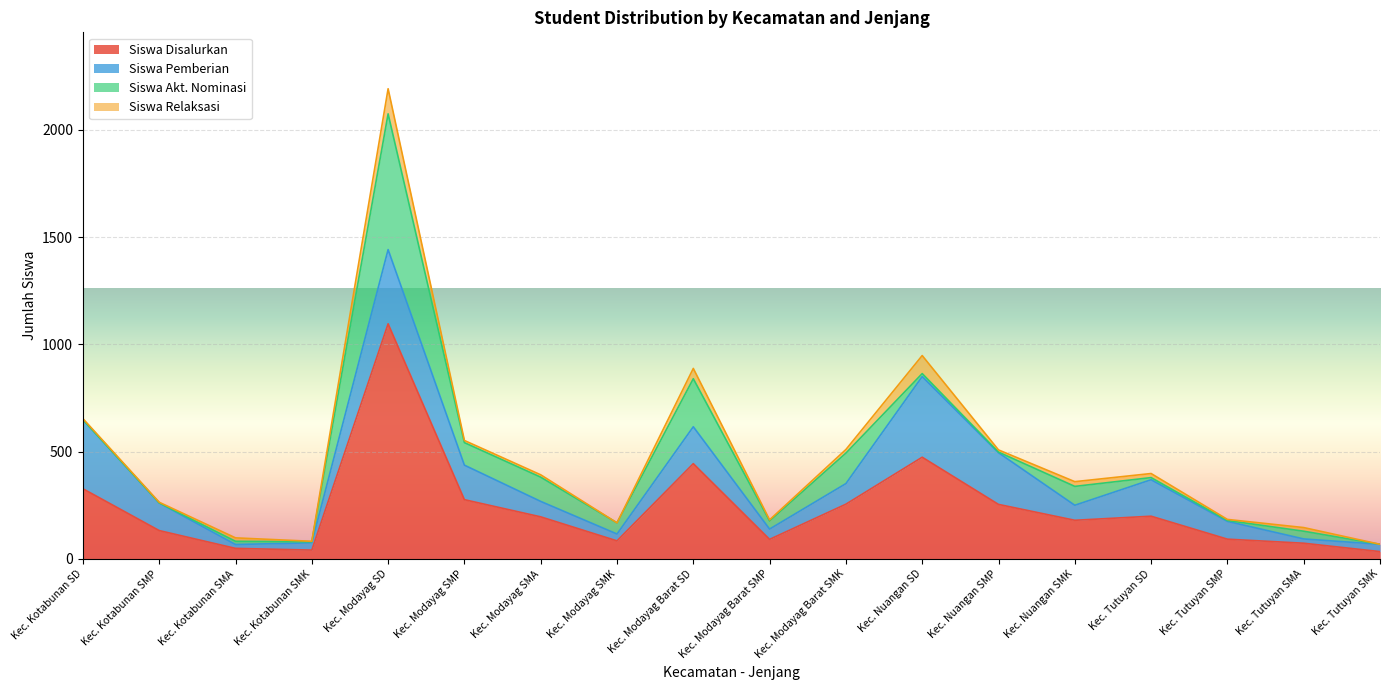

The value of Siswa Relaksasi at Kec. Nuangan SMP is 4. True or false?

False